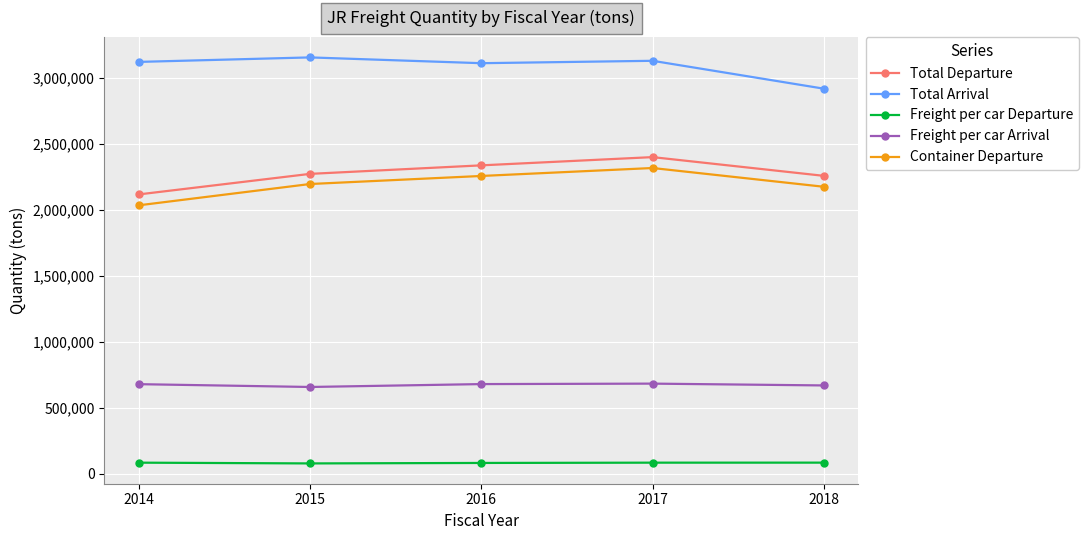

True or false: Container Departure has more than 1 interior local peaks.

False